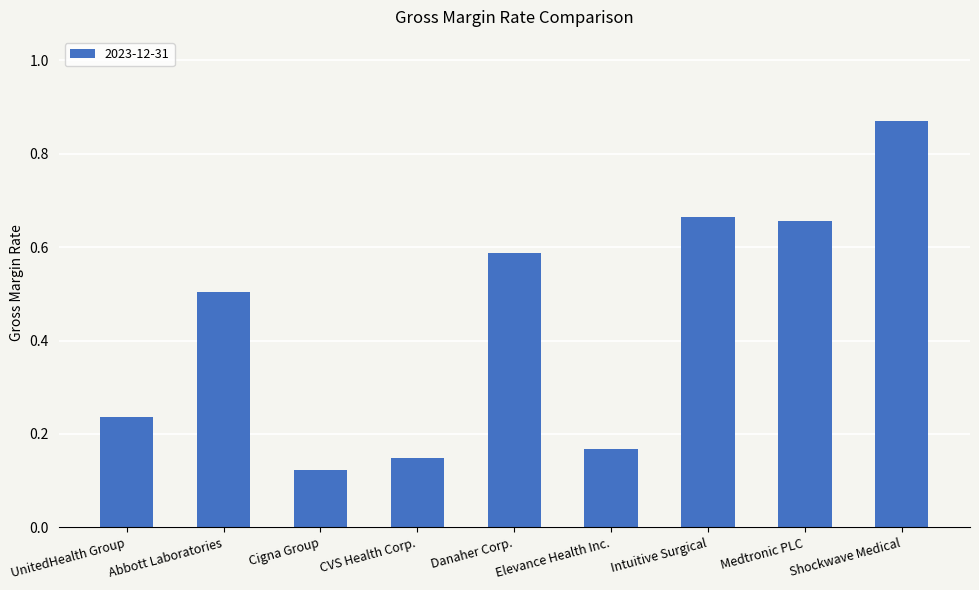

What is the change in value from Elevance Health Inc. to Shockwave Medical?

+0.7